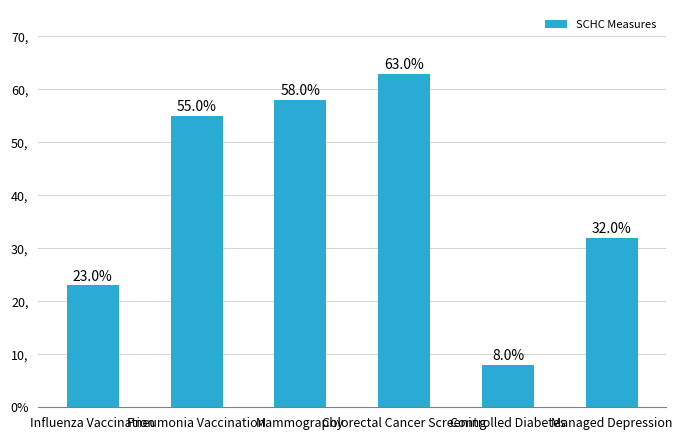

Does the chart contain any negative values?

No